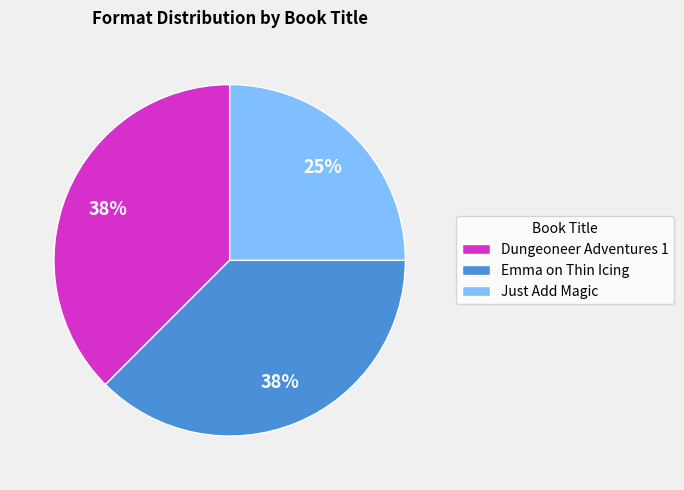

How many slices are in this pie chart?

3